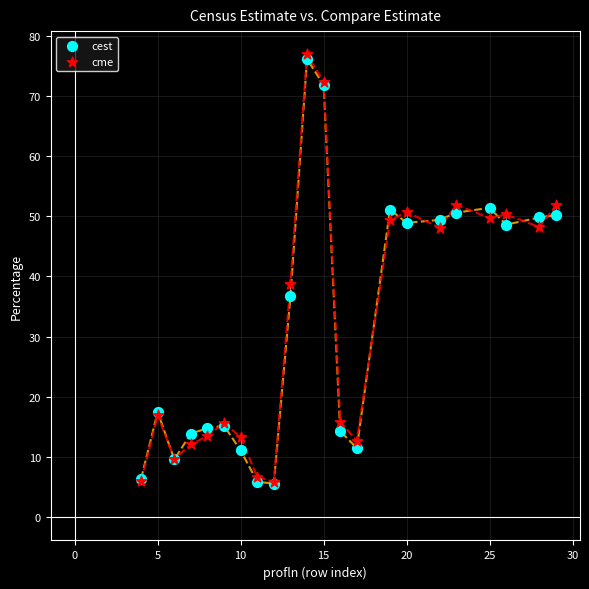

In the cme series, what Y value is closest to 41?

38.8